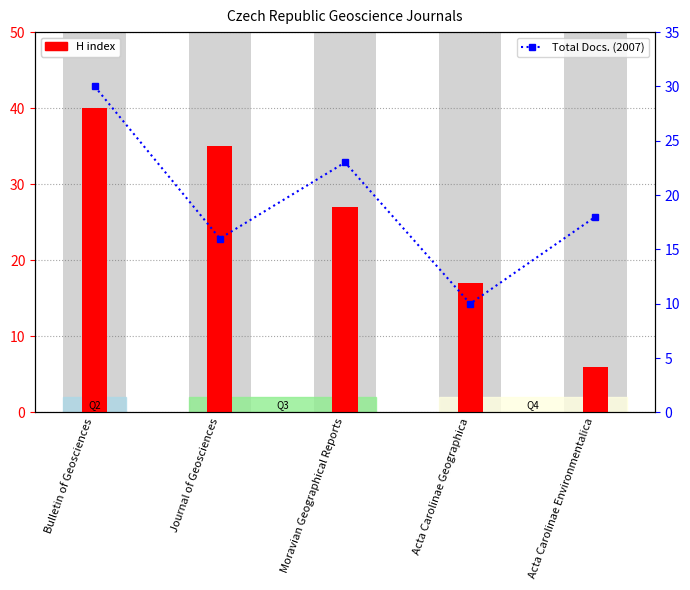

What are all the series names shown in the legend?

H index, Total Docs. (2007)